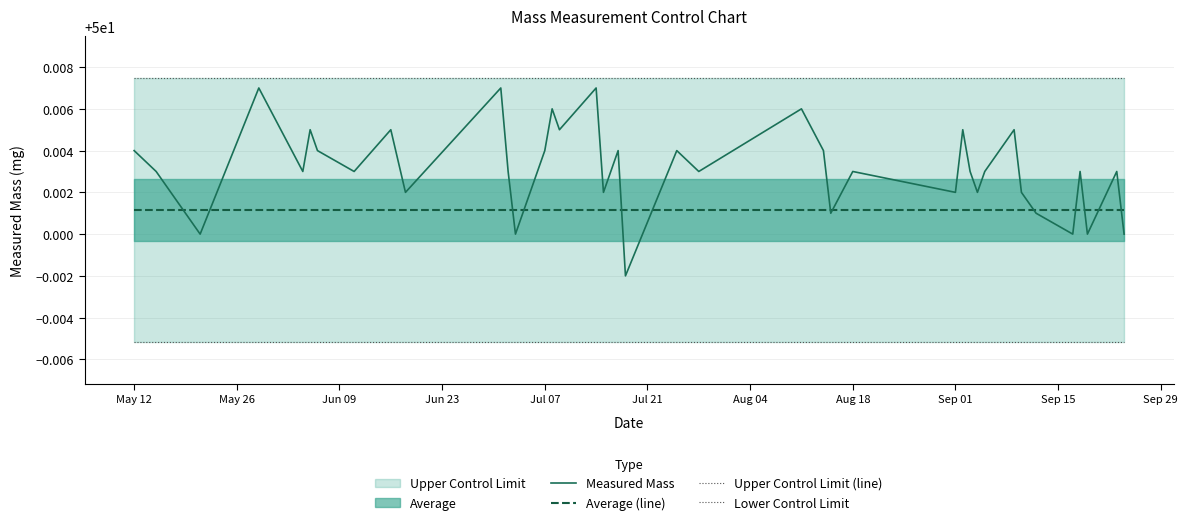

Reading left to right, transcribe all the data shown in this chart.

Measured Mass: 50.0	50.0	50.0	50.0	50.0	50.0	50.0	50.0	50.0	50.0	50.0	50.0	50.0	50.0	50.0	50.0	50.0	50.0	50.0	50.0	50.0	50.0	50.0	50.0	50.0	50.0	50.0	50.0	50.0	50.0	50.0	50.0	50.0	50.0	50.0	50.0	50.0	50.0	50.0	50.0
Average (line): 50.0	50.0	50.0	50.0	50.0	50.0	50.0	50.0	50.0	50.0	50.0	50.0	50.0	50.0	50.0	50.0	50.0	50.0	50.0	50.0	50.0	50.0	50.0	50.0	50.0	50.0	50.0	50.0	50.0	50.0	50.0	50.0	50.0	50.0	50.0	50.0	50.0	50.0	50.0	50.0
Upper Control Limit (line): 50.0	50.0	50.0	50.0	50.0	50.0	50.0	50.0	50.0	50.0	50.0	50.0	50.0	50.0	50.0	50.0	50.0	50.0	50.0	50.0	50.0	50.0	50.0	50.0	50.0	50.0	50.0	50.0	50.0	50.0	50.0	50.0	50.0	50.0	50.0	50.0	50.0	50.0	50.0	50.0
Lower Control Limit: 50.0	50.0	50.0	50.0	50.0	50.0	50.0	50.0	50.0	50.0	50.0	50.0	50.0	50.0	50.0	50.0	50.0	50.0	50.0	50.0	50.0	50.0	50.0	50.0	50.0	50.0	50.0	50.0	50.0	50.0	50.0	50.0	50.0	50.0	50.0	50.0	50.0	50.0	50.0	50.0